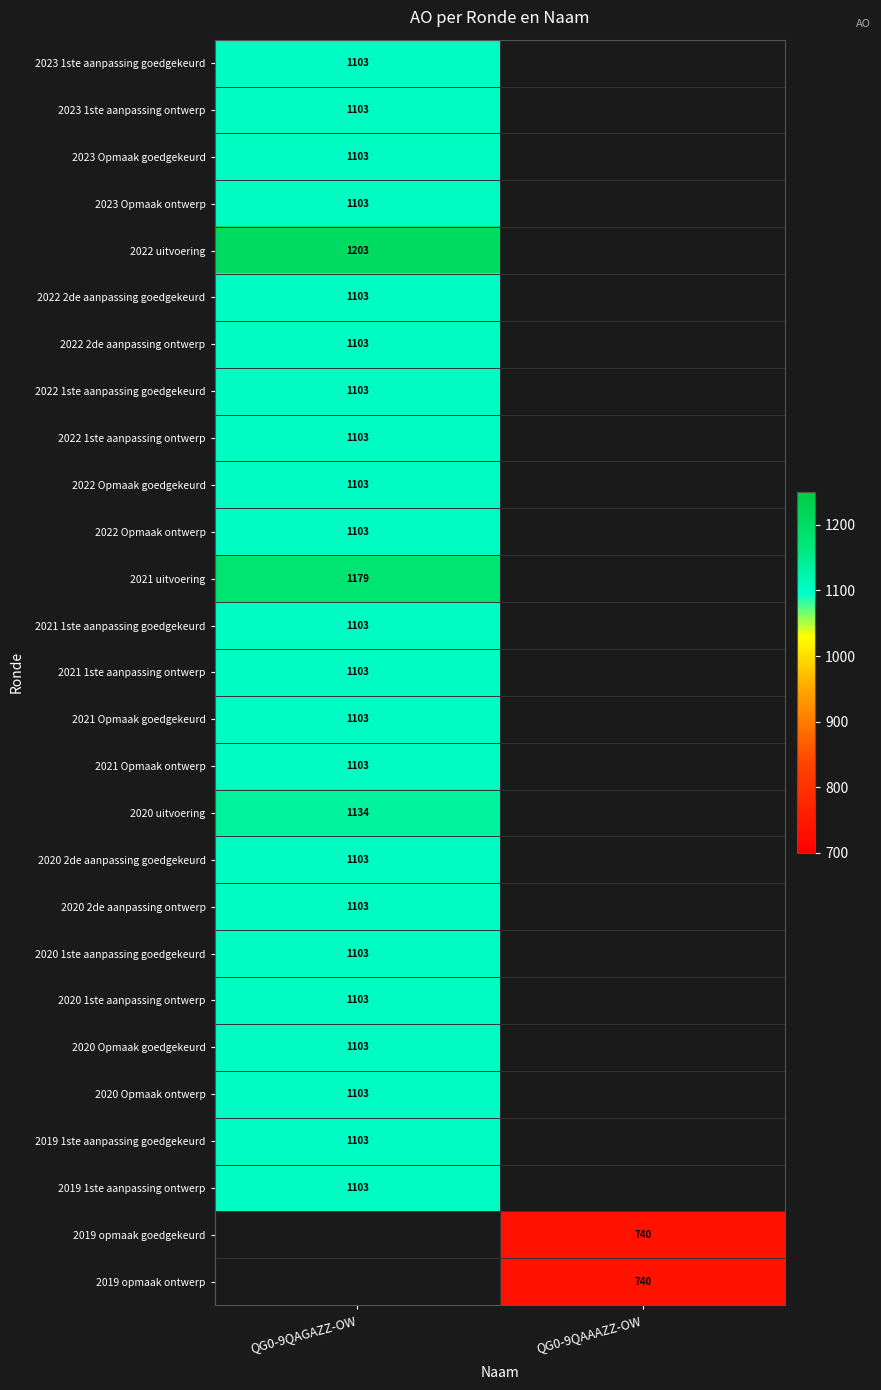

The 2022 uitvoering series shows 1203 at QG0-9QAGAZZ-OW. True or false?

True